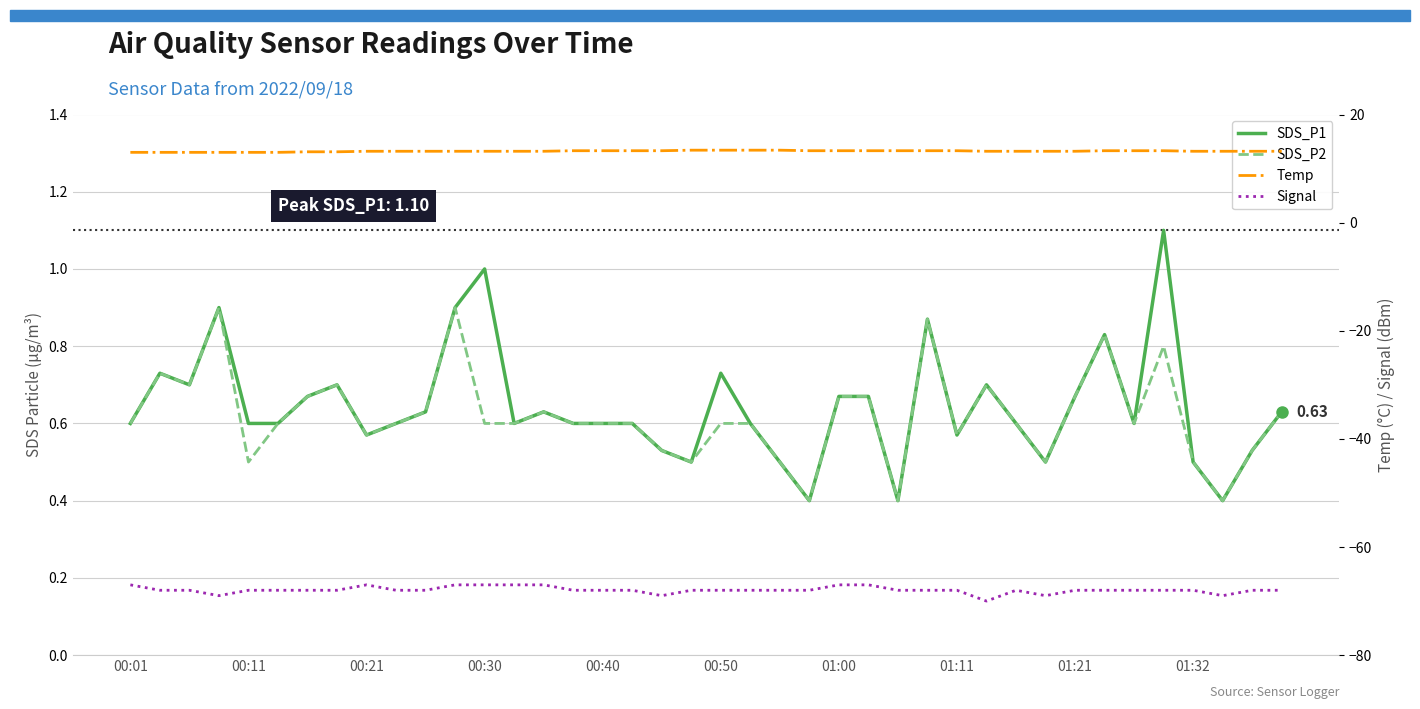

What is the greatest value displayed?

13.4